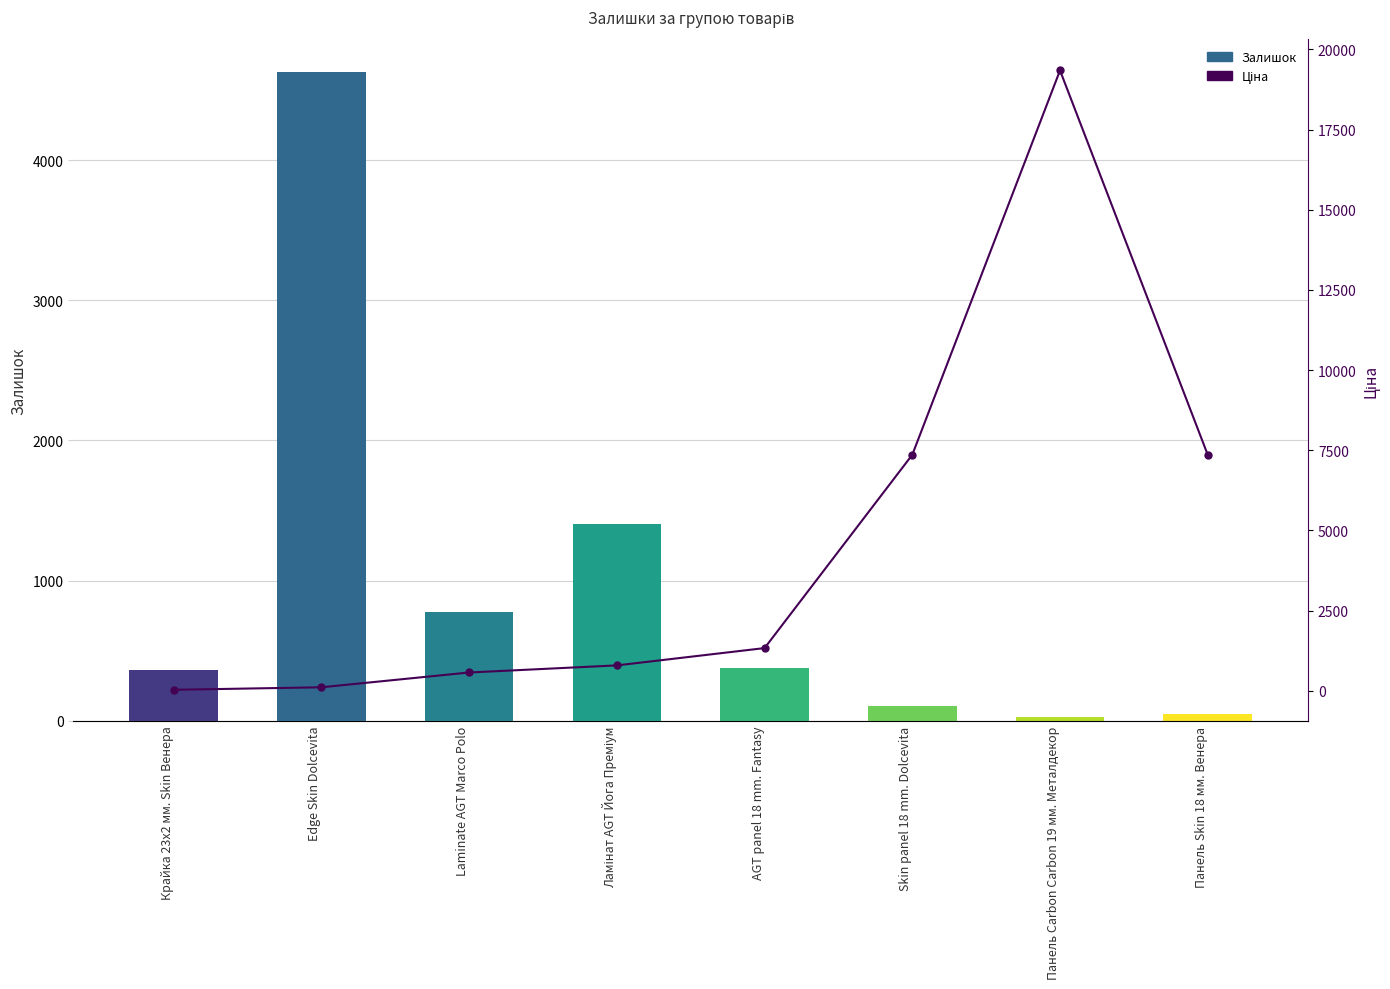

What is the value of the Залишок bar at the 3rd from the left?

779.0